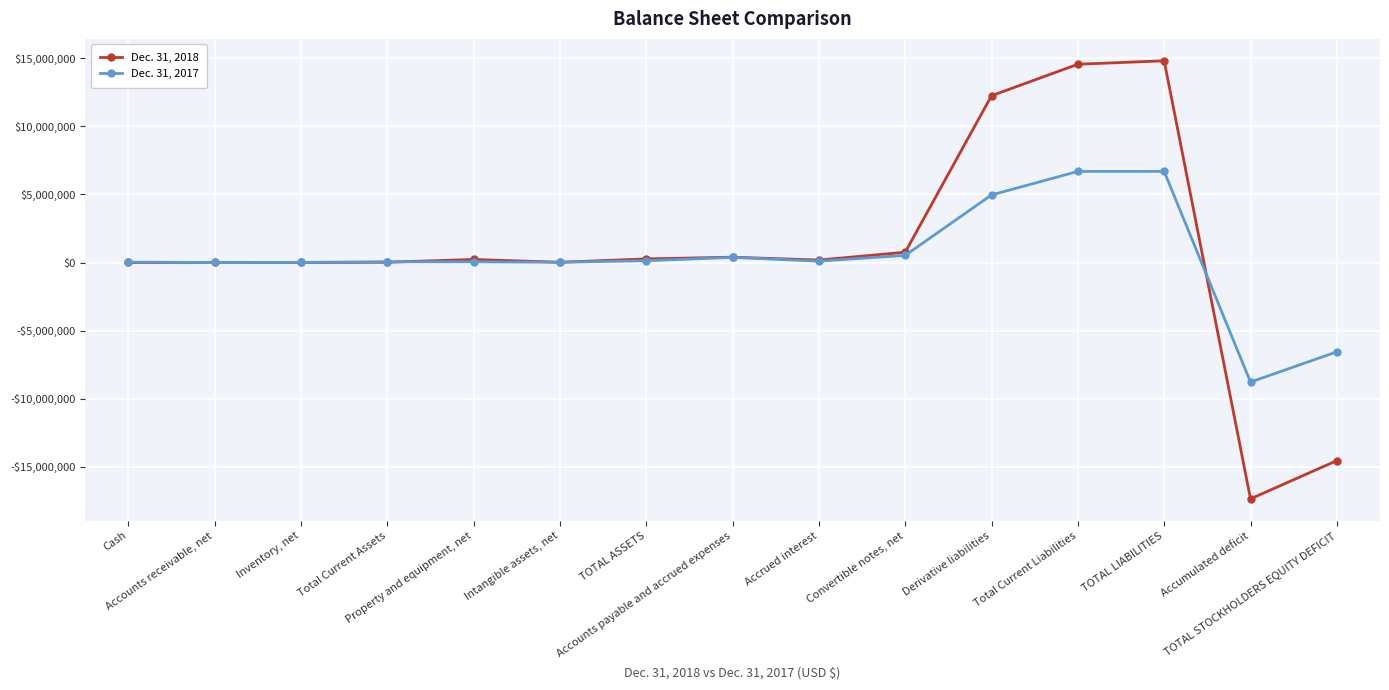

What are all the series names shown in the legend?

Dec. 31, 2018, Dec. 31, 2017